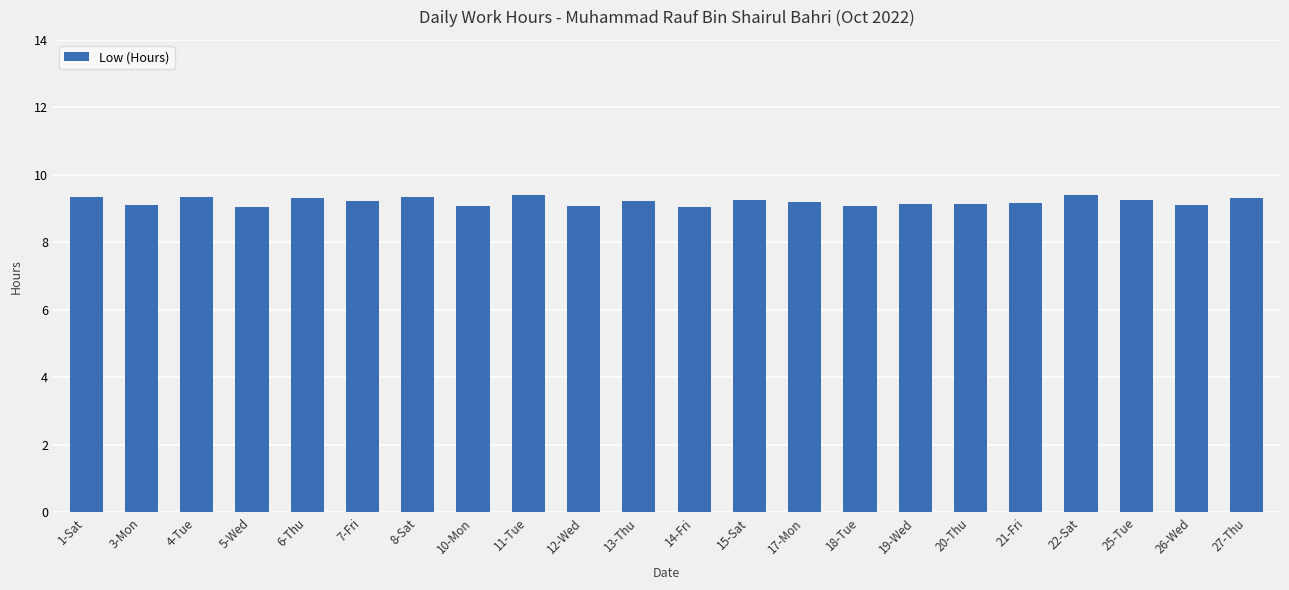

What position from the right is 26-Wed?

2